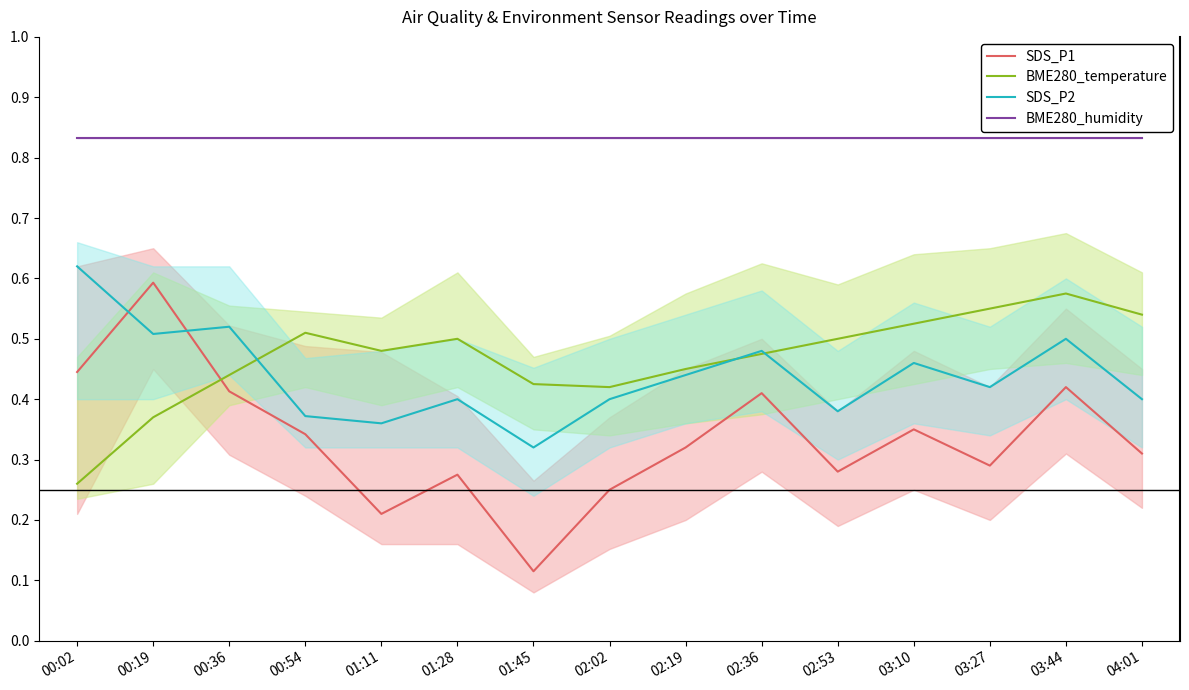

What is the minimum value shown in the chart?

0.1